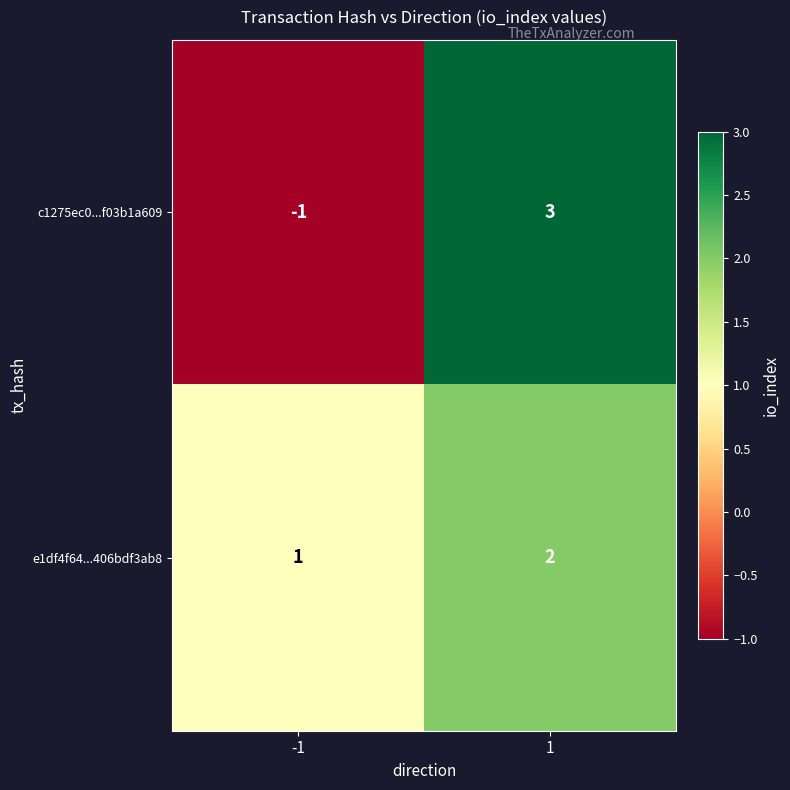

Between -1 and 1, which series saw the biggest shift?

c1275ec0...f03b1a609